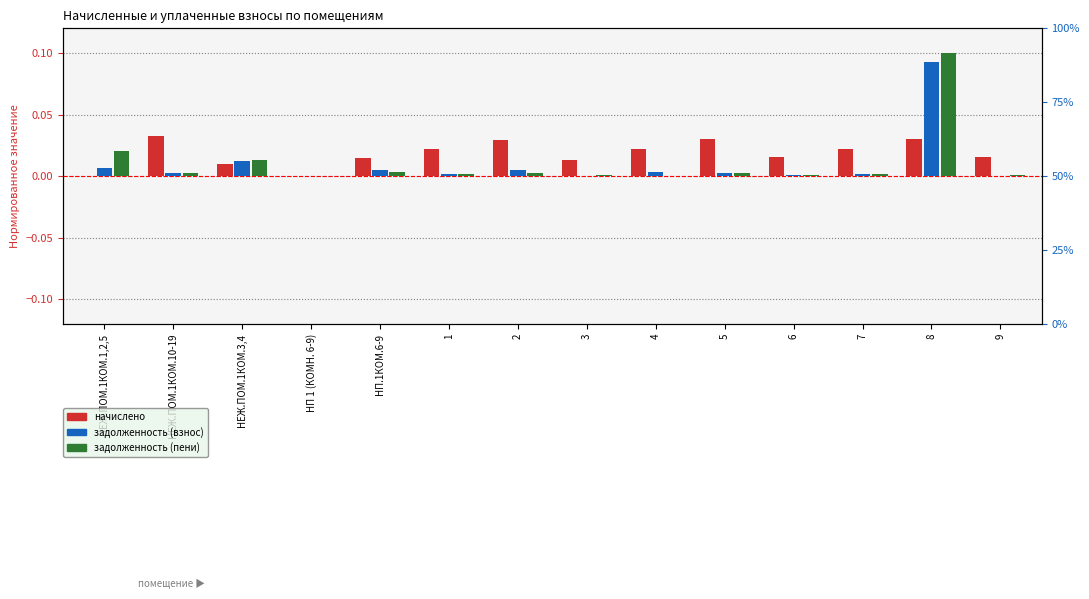

Reading left to right, list all the values displayed in this chart.

начислено: НЕЖ.ПОМ.1КОМ.1,2,5=0.0	НЕЖ.ПОМ.1КОМ.10-19=0.0	НЕЖ.ПОМ.1КОМ.3,4=0.0	НП 1 (КОМН. 6-9)=0.0	НП.1КОМ.6-9=0.0	1=0.0	2=0.0	3=0.0	4=0.0	5=0.0	6=0.0	7=0.0	8=0.0	9=0.0
задолженность (взнос): НЕЖ.ПОМ.1КОМ.1,2,5=0.0	НЕЖ.ПОМ.1КОМ.10-19=0.0	НЕЖ.ПОМ.1КОМ.3,4=0.0	НП 1 (КОМН. 6-9)=0.0	НП.1КОМ.6-9=0.0	1=0.0	2=0.0	3=0.0	4=0.0	5=0.0	6=0.0	7=0.0	8=0.1	9=0.0
задолженность (пени): НЕЖ.ПОМ.1КОМ.1,2,5=0.0	НЕЖ.ПОМ.1КОМ.10-19=0.0	НЕЖ.ПОМ.1КОМ.3,4=0.0	НП 1 (КОМН. 6-9)=0.0	НП.1КОМ.6-9=0.0	1=0.0	2=0.0	3=0.0	4=0.0	5=0.0	6=0.0	7=0.0	8=0.1	9=0.0